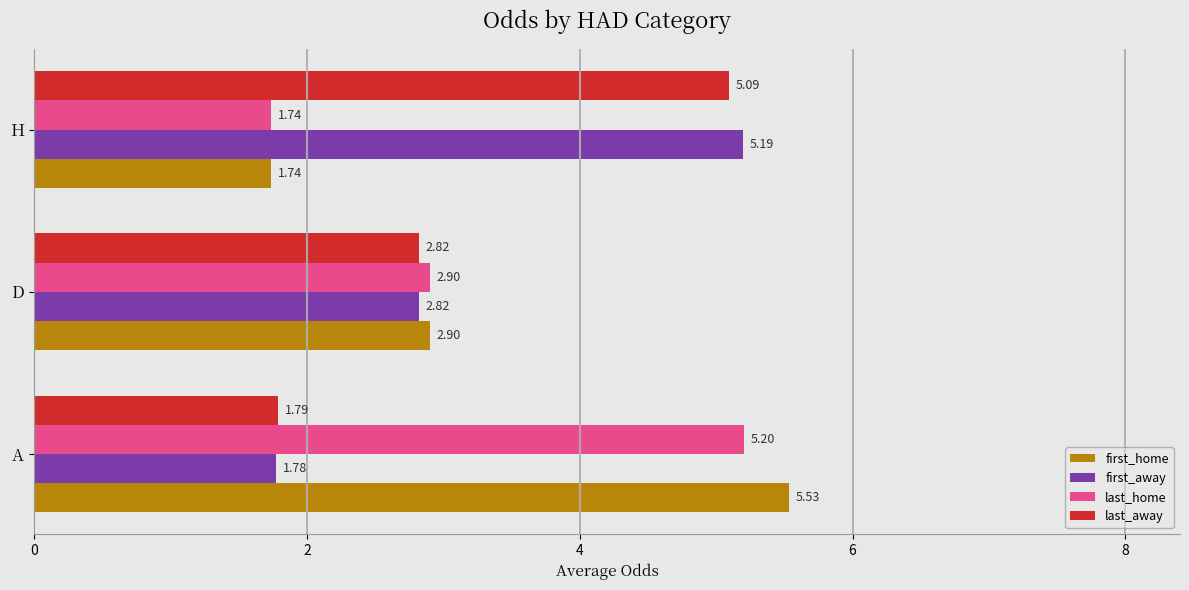

What is the difference between the second highest and minimum values in the last_home series?

1.2